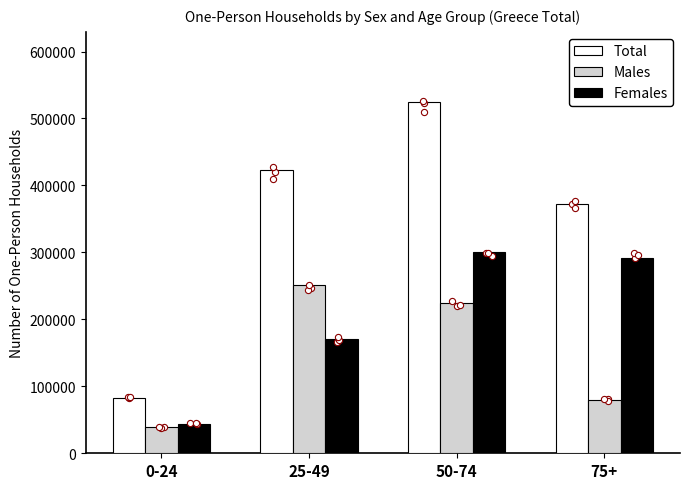

What is the total value across all series at 75+?

743364